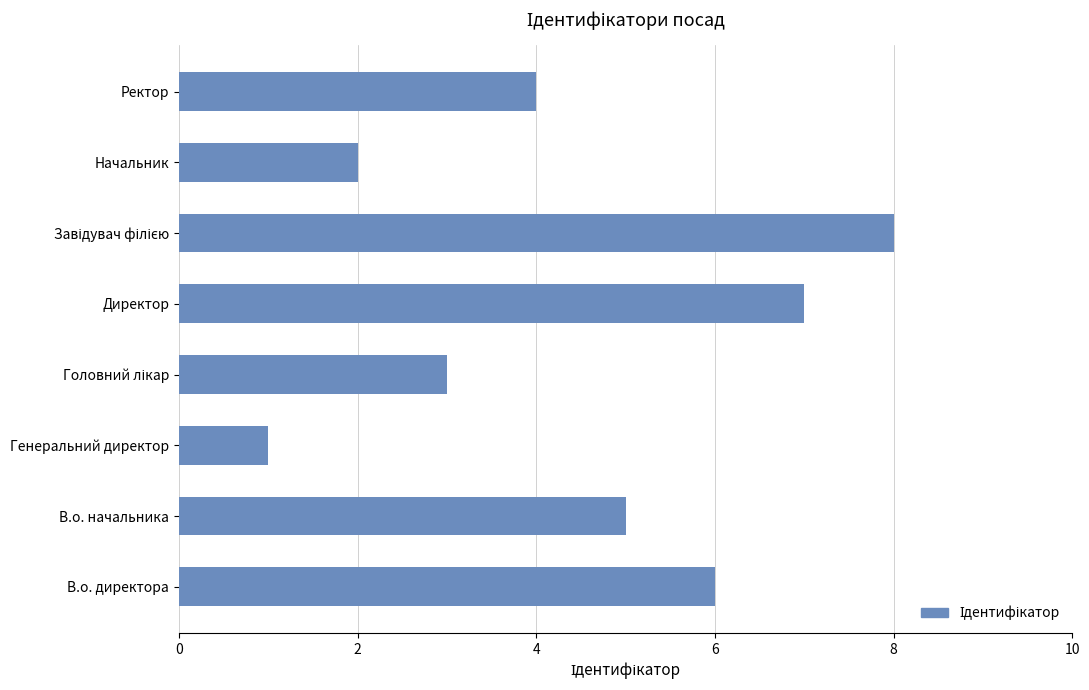

How many values are between 3 and 7?

5